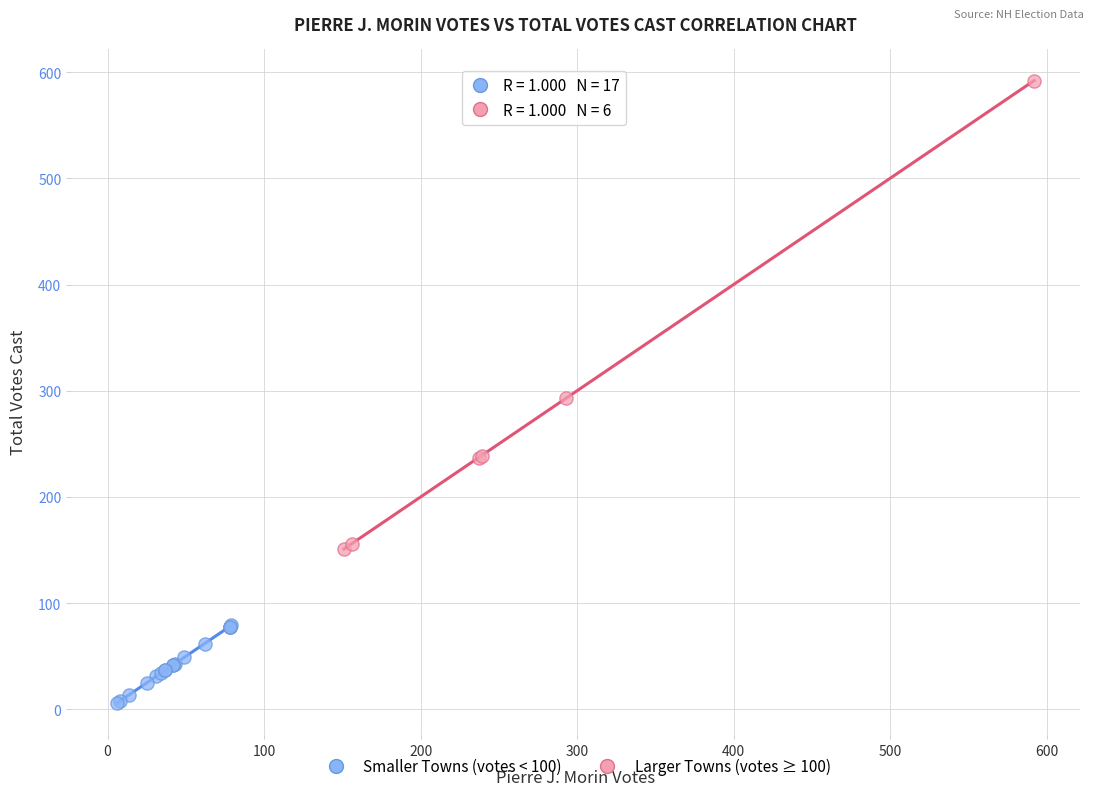

Which series contains the lowest Y value?

Smaller Towns (votes < 100)